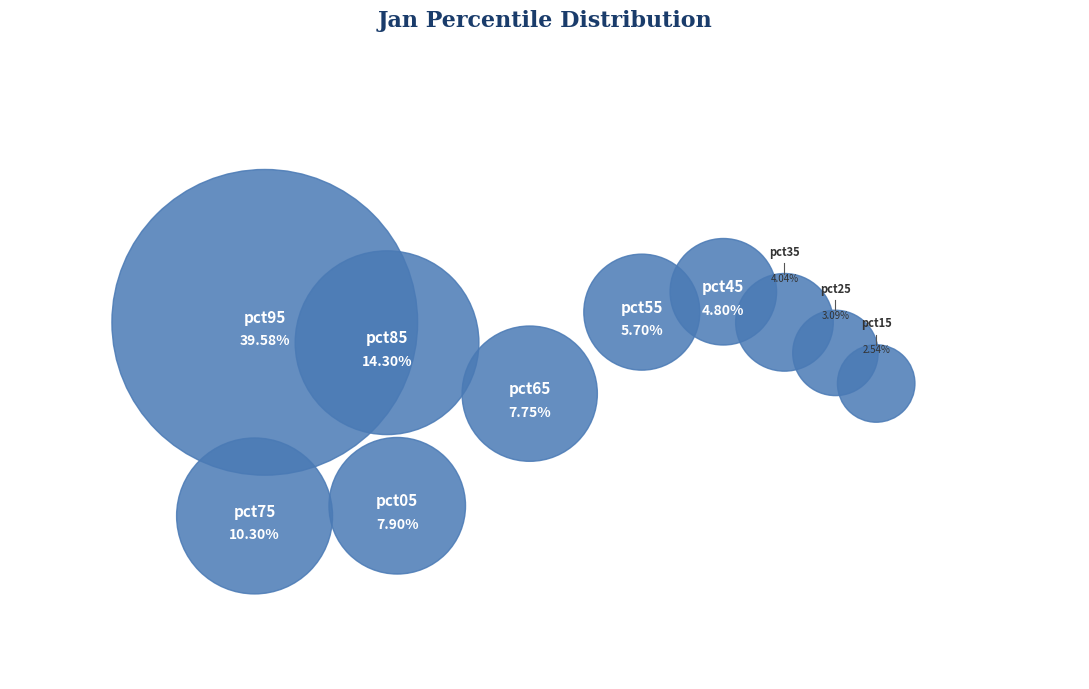

What is the largest slice in the pie chart?

pct95